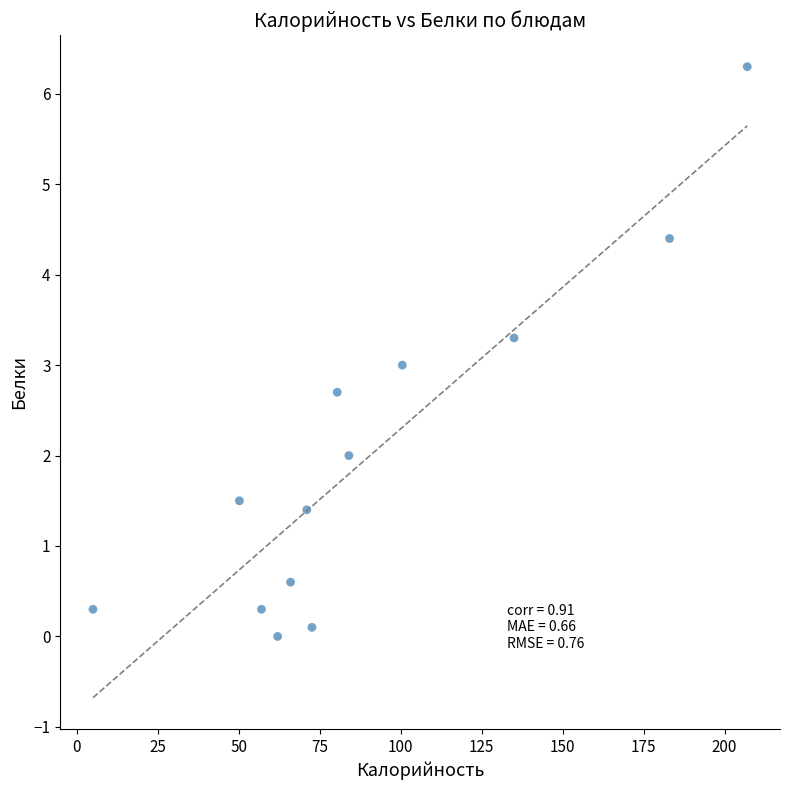

What is the range of X values (max minus min)?

202.0